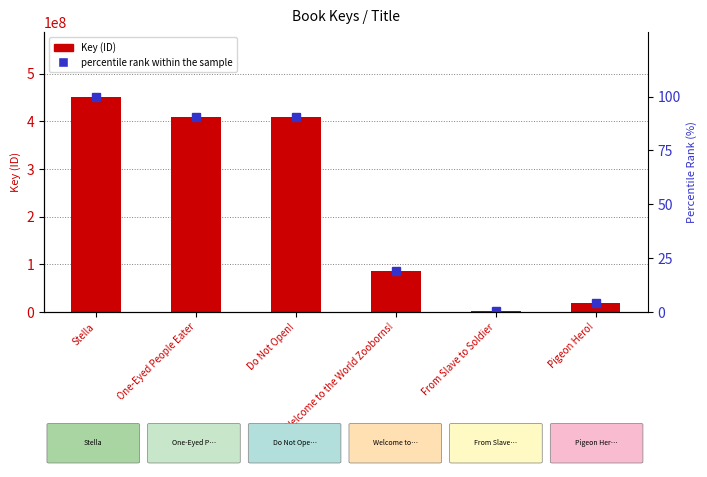

What is the difference between the maximum and minimum values in the percentile rank within the sample series?

99.6